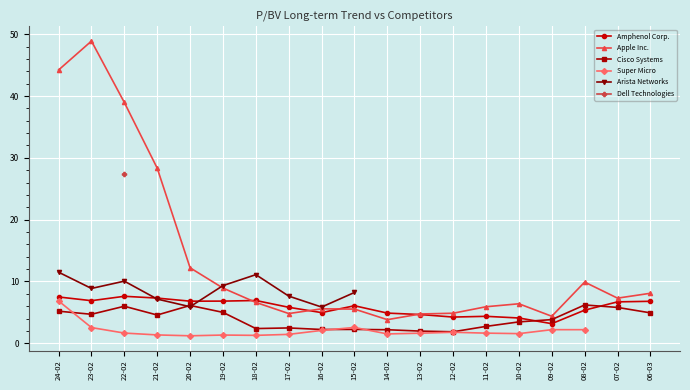

Which series has the largest range (max minus min)?

Apple Inc.